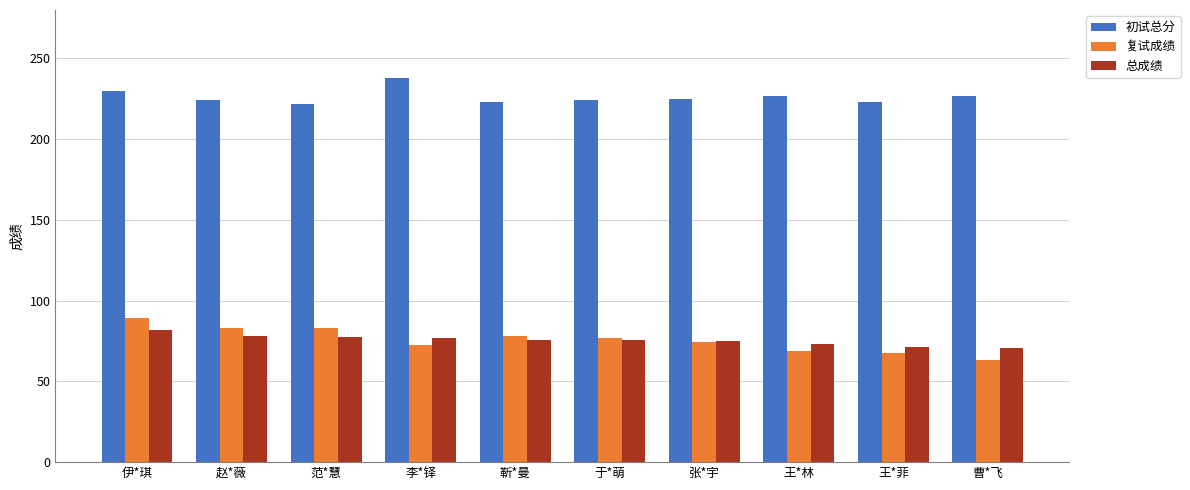

How many bars are there in each group?

3